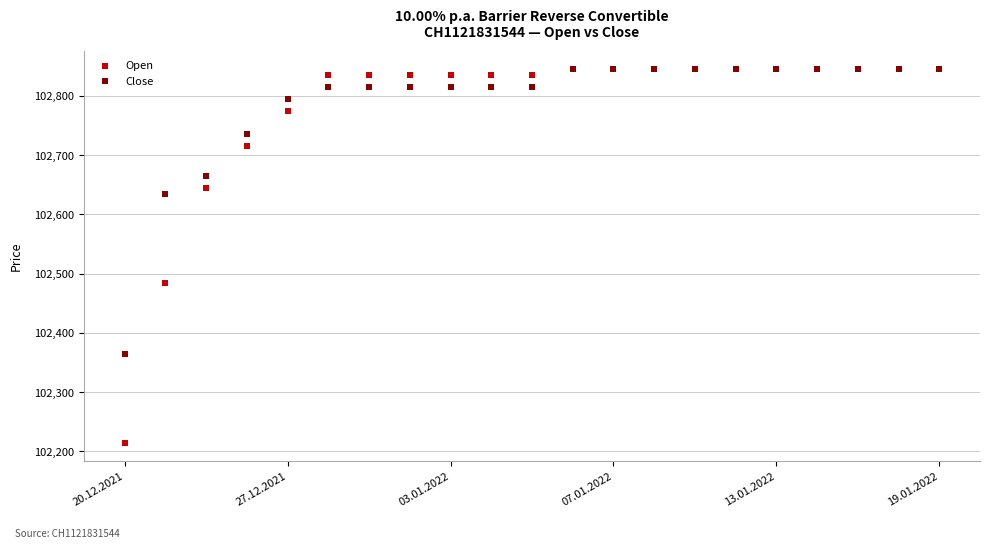

Which series has the widest spread of Y values?

Open